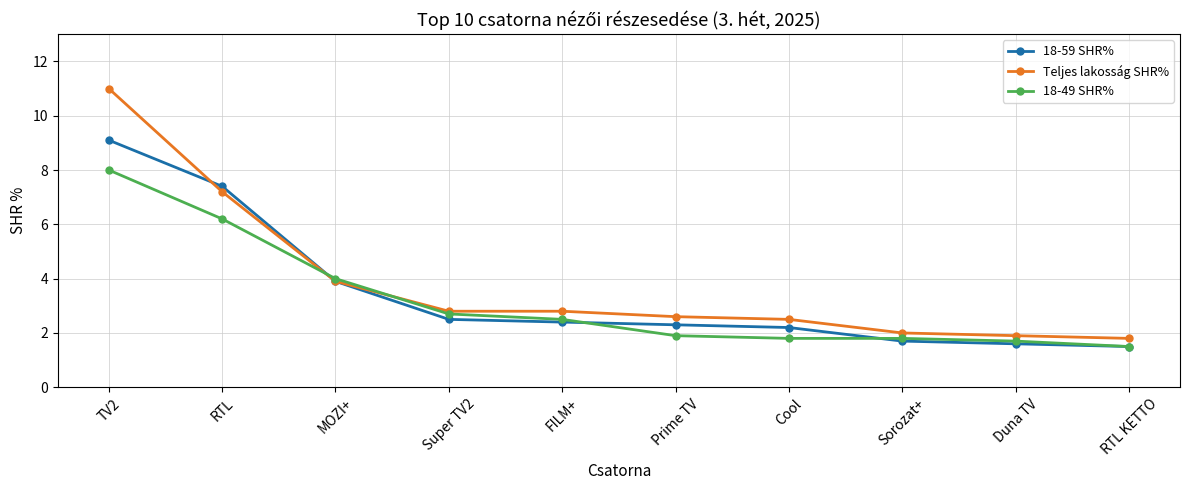

What is the greatest value displayed?

11.0